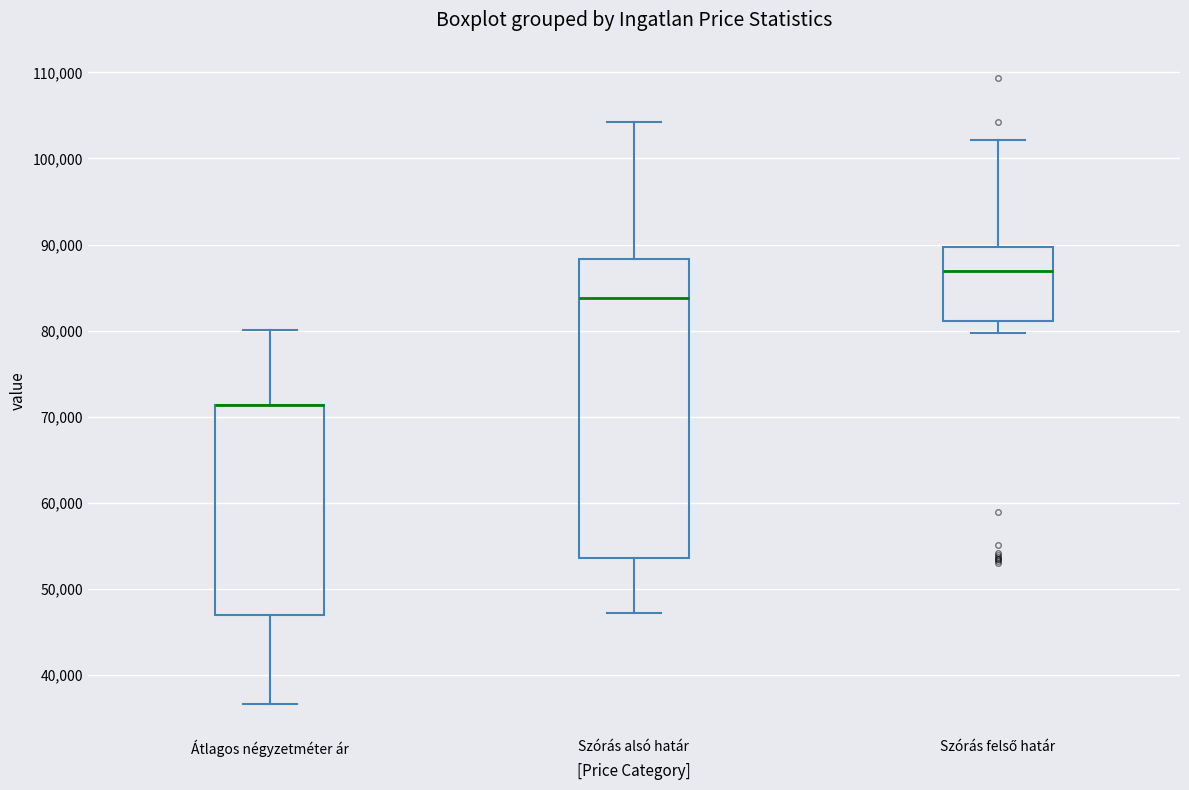

Reading left to right, transcribe this box plot: for each box, give where its median line is, the range the box spans, and where its two whiskers end, as read against the y-axis. The values are not printed on the chart, so give them approximately, as read against the axis.

Átlagos négyzetméter ár: median 71000 (drawn on the box's upper edge), box 47000 to 71000, whiskers 37000 to 80000
Szórás alsó határ: median 84000, box 54000 to 88000, whiskers 47000 to 104000
Szórás felső határ: median 87000, box 81000 to 90000, whiskers 80000 to 102000